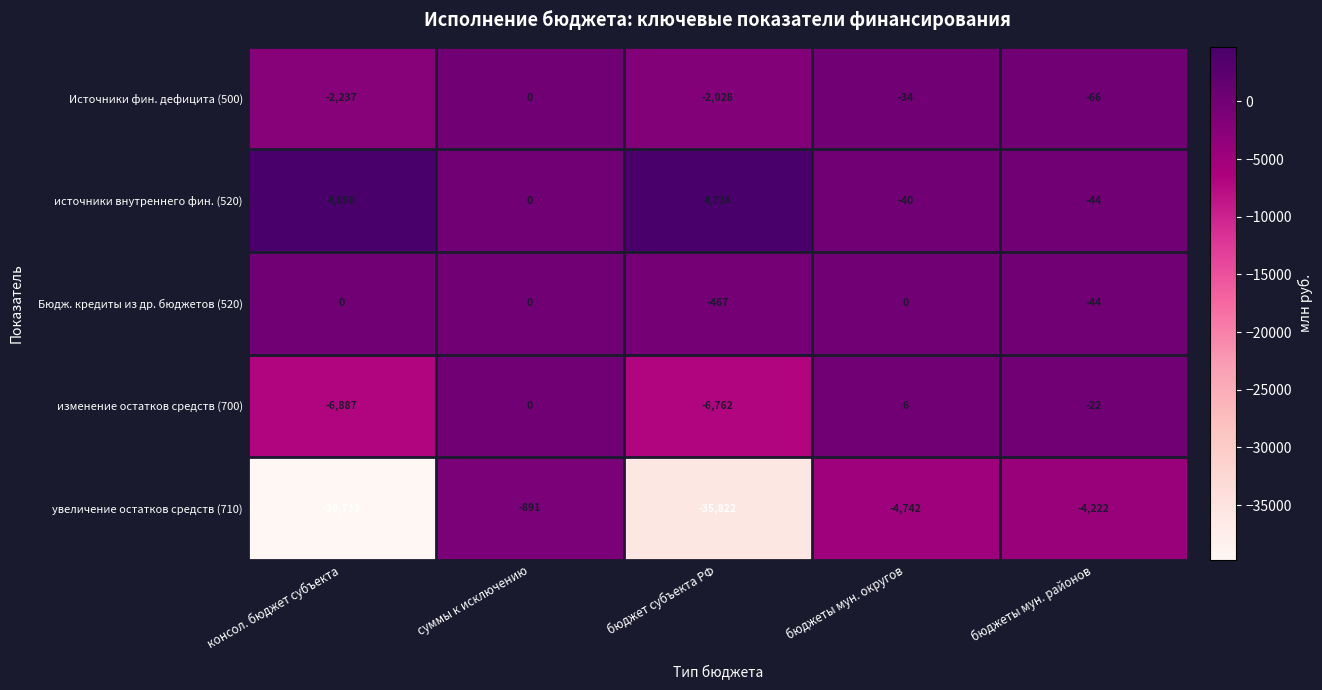

Reading right to left, list all the values displayed in this chart.

Источники фин. дефицита (500): -66	-34	-2028	0	-2237
источники внутреннего фин. (520): -44	-40	4734	0	4650
Бюдж. кредиты из др. бюджетов (520): -44	0	-467	0	0
изменение остатков средств (700): -22	6	-6762	0	-6887
увеличение остатков средств (710): -4222	-4742	-35822	-891	-39733